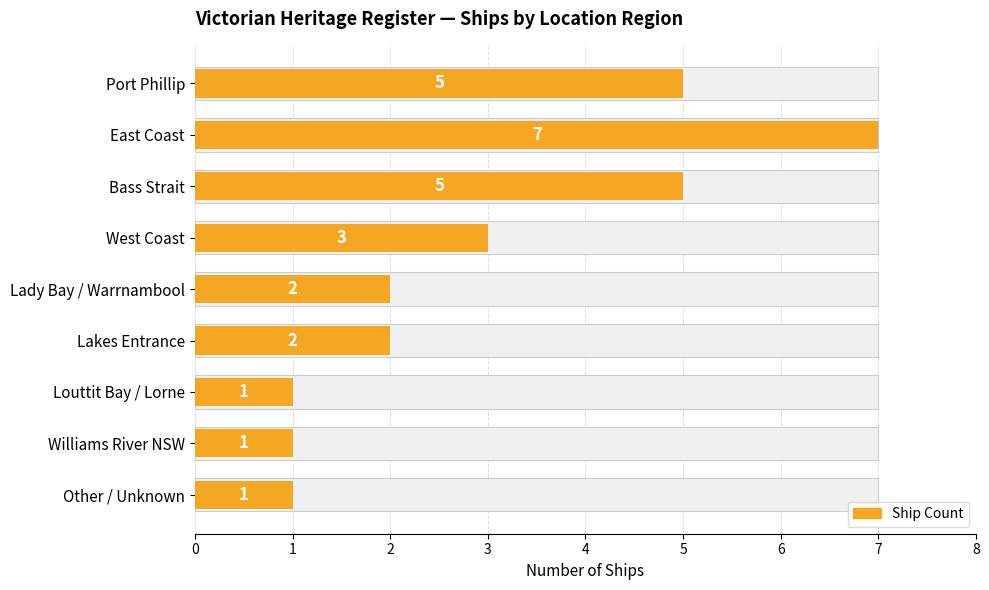

What is the value of the 9th bar from the left?

1